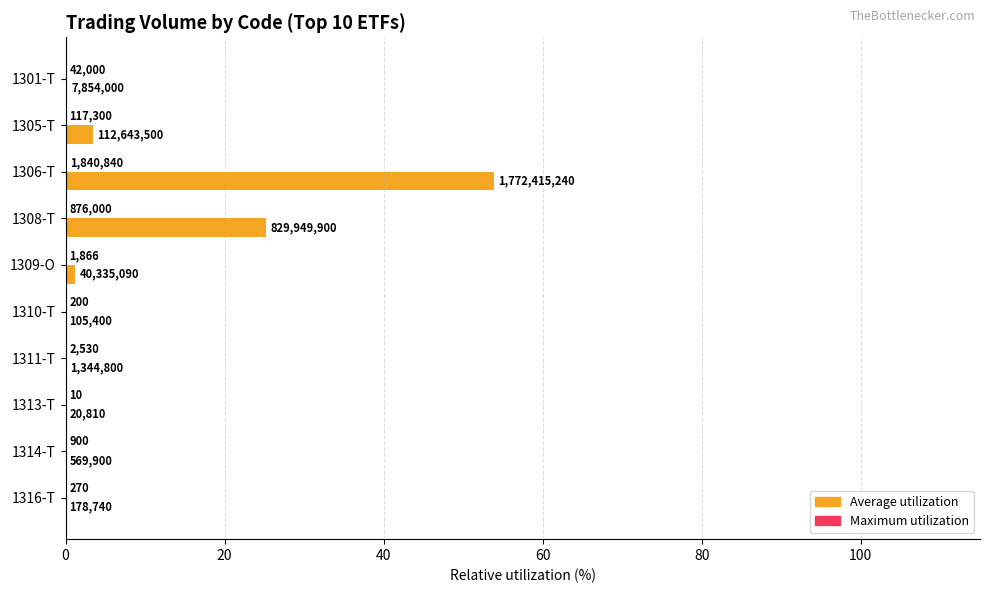

Rank the series by their average value, from highest to lowest.

Average utilization, Maximum utilization